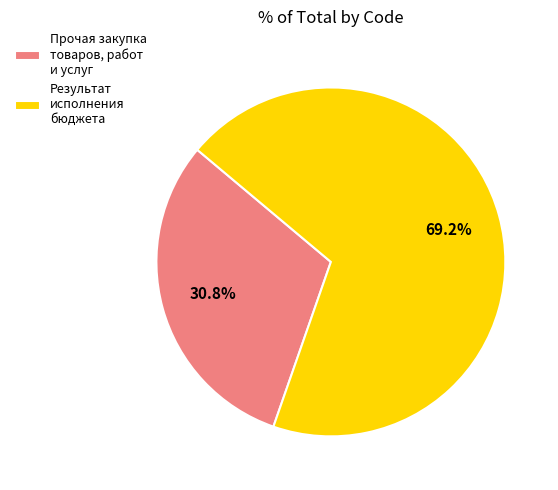

What is the ratio of the value at Прочая закупка товаров, работ и услуг to the value at Результат исполнения бюджета?

0.4